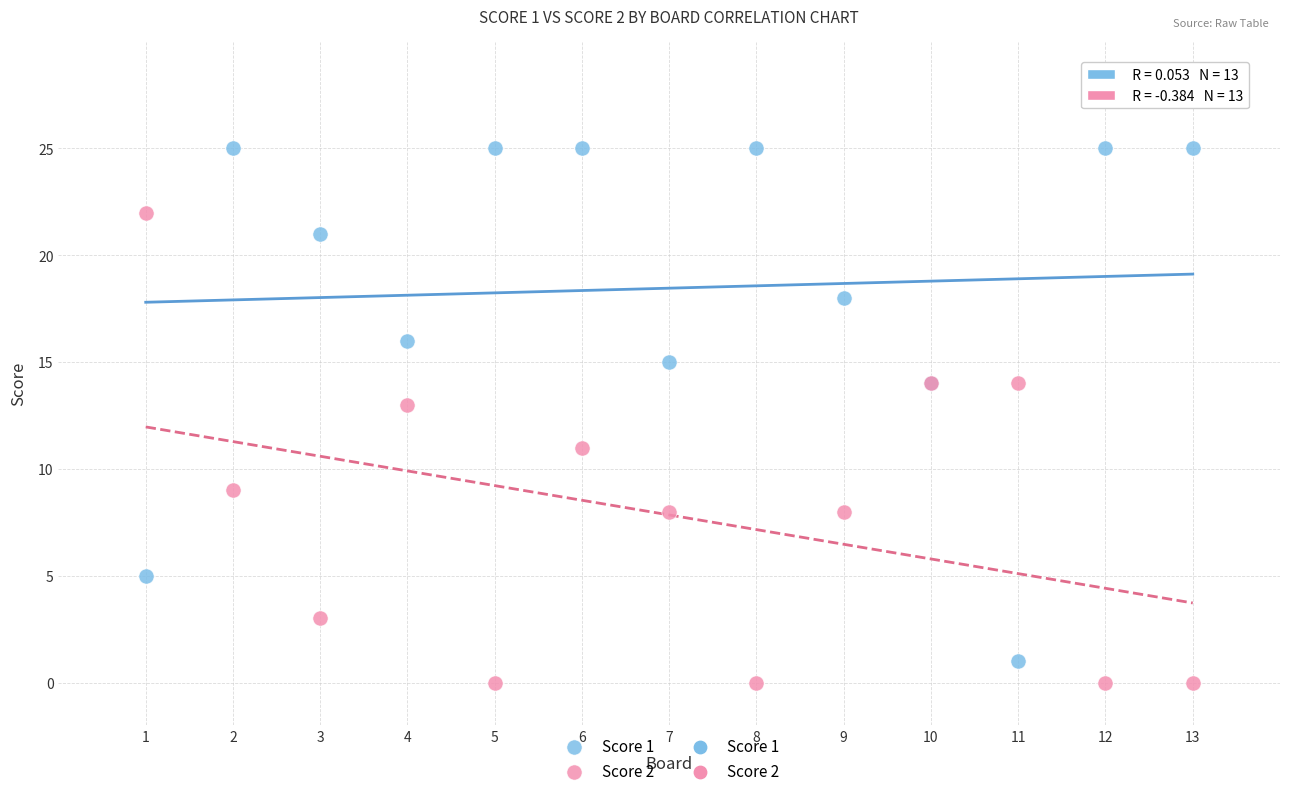

Which series has the widest spread of Y values?

Score 1